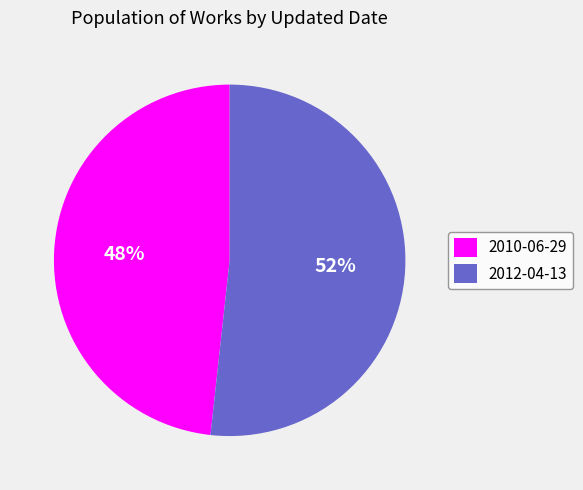

How many slices are in this pie chart?

2